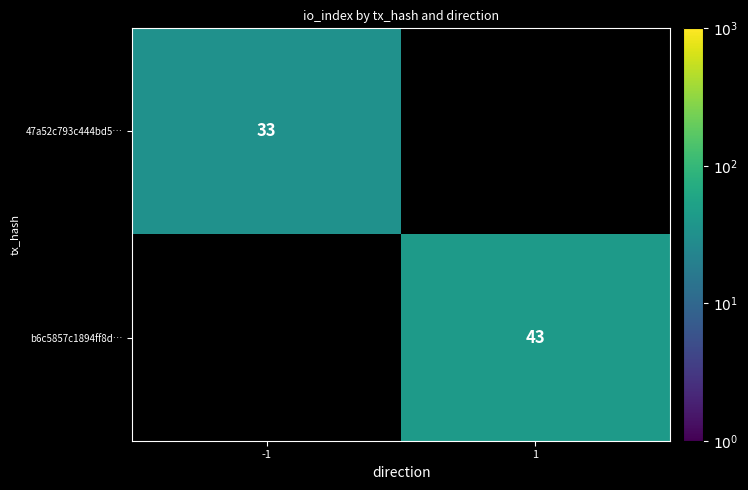

Which label corresponds to the smallest value in the chart?

-1